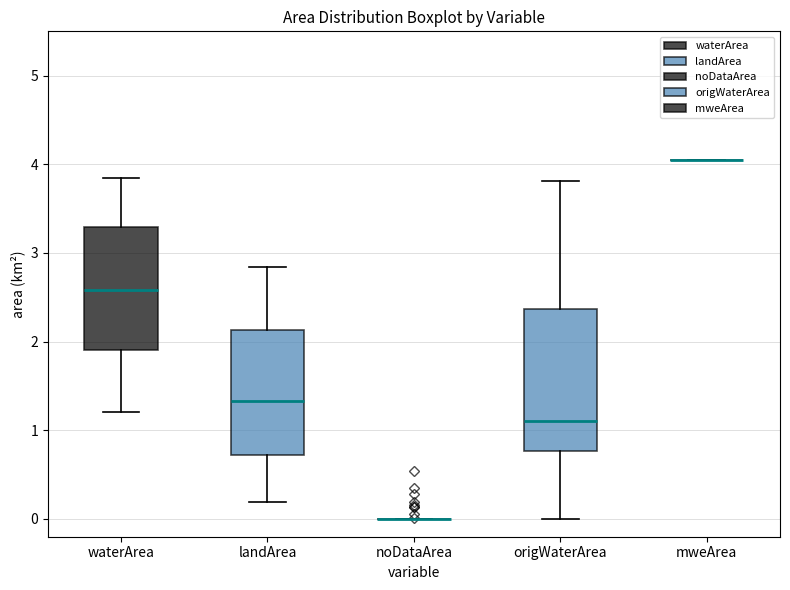

Reading left to right, read every box against the y-axis: the position of its median line, the range the box covers, and the ends of its whiskers. The values are not printed on the chart, so give them approximately, as read against the axis.

waterArea: median 2.6, box 1.9 to 3.3, whiskers 1.2 to 3.9
landArea: median 1.3, box 0.7 to 2.1, whiskers 0.2 to 2.8
noDataArea: box collapsed to a line at 0.0, whiskers 0.0 to 0.0
origWaterArea: median 1.1, box 0.8 to 2.4, whiskers 0.0 to 3.8
mweArea: box collapsed to a line at 4.1, whiskers 4.1 to 4.1